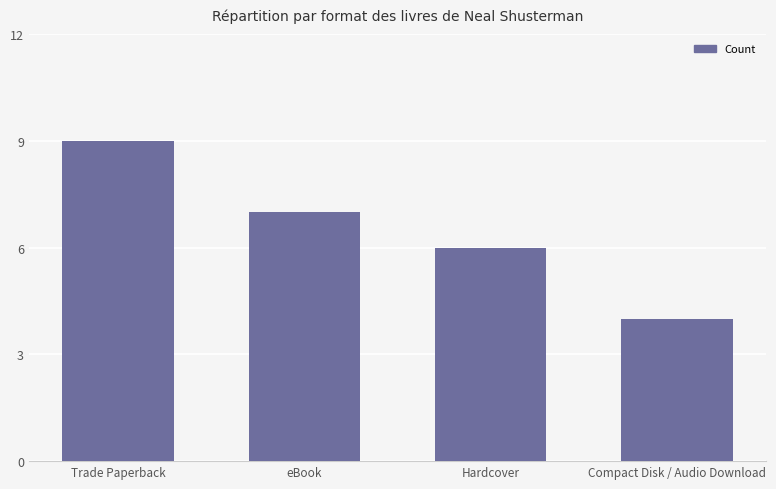

What is the label of the 2nd bar from the right?

Hardcover